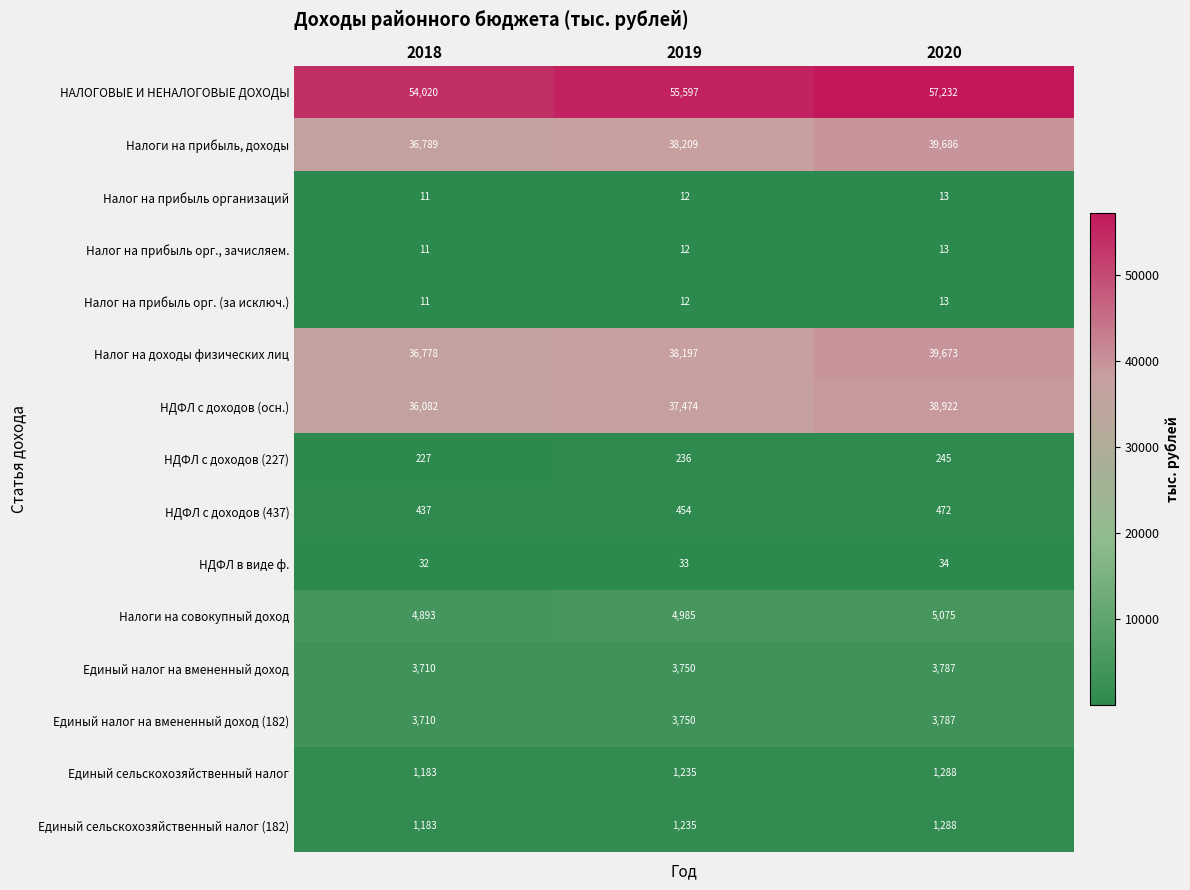

What is the total value across all series at 2018?

179077